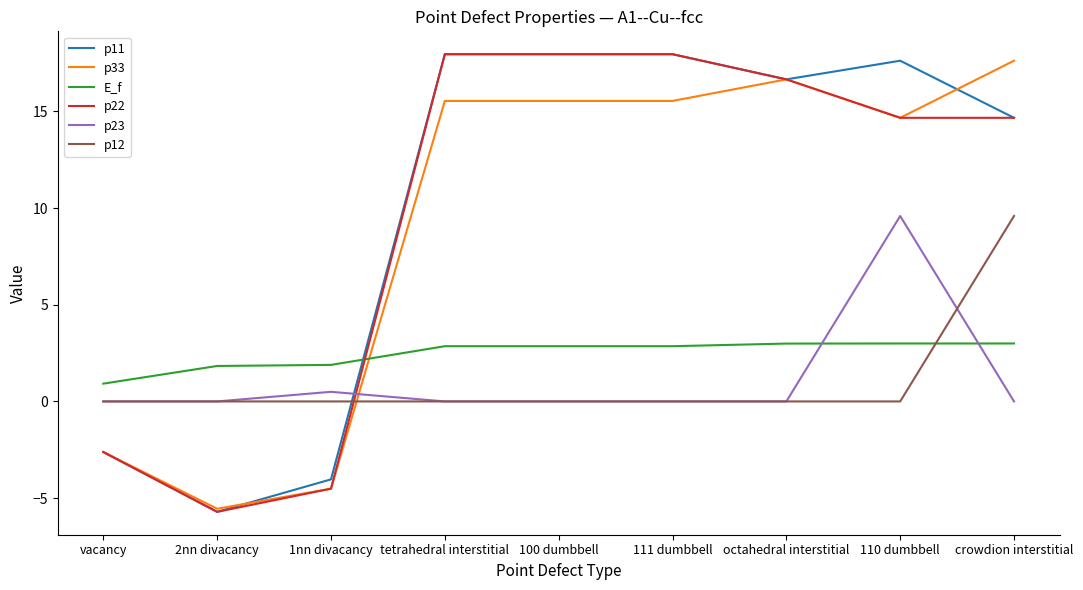

At which category does the chart reach its minimum across all series?

2nn divacancy